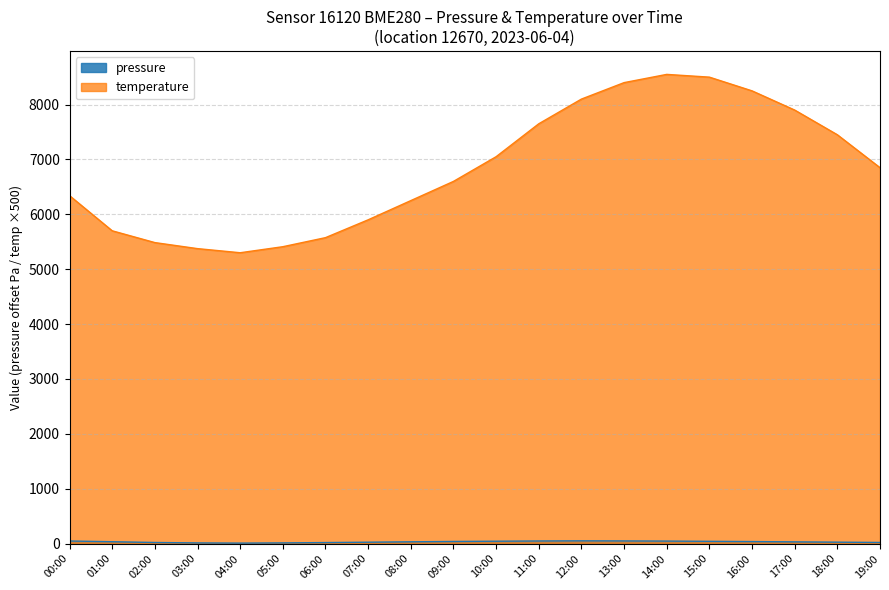

The value of temperature at 11:00 is 4140.5. True or false?

False